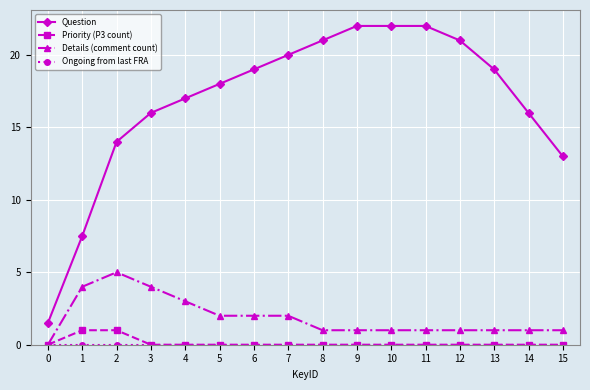

What is the total value across all series at 13?

20.0